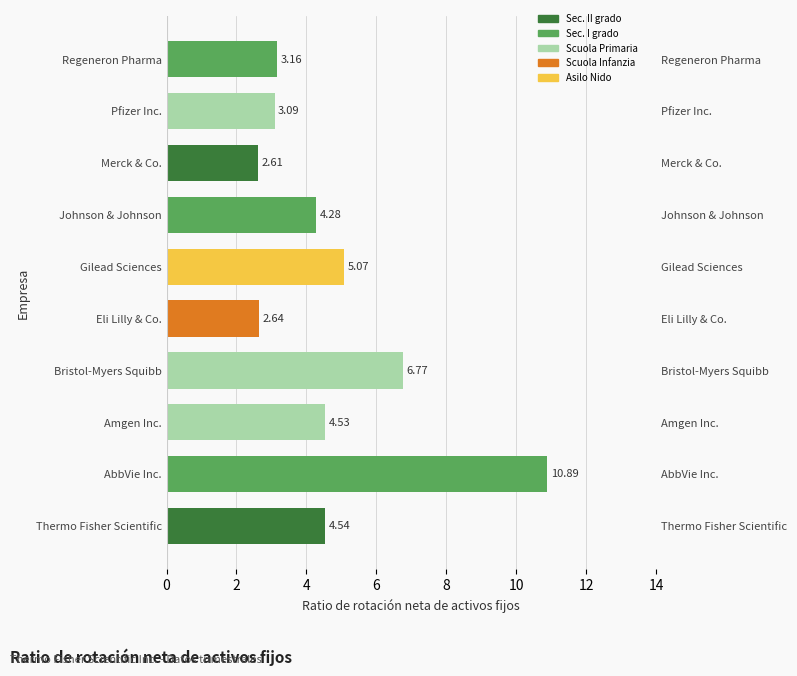

How many values exceed 4?

6